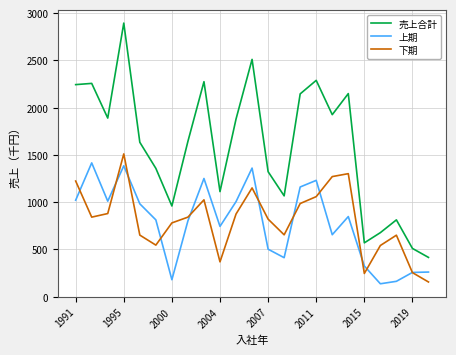

True or false: 売上合計 and 上期 cross at least once.

False